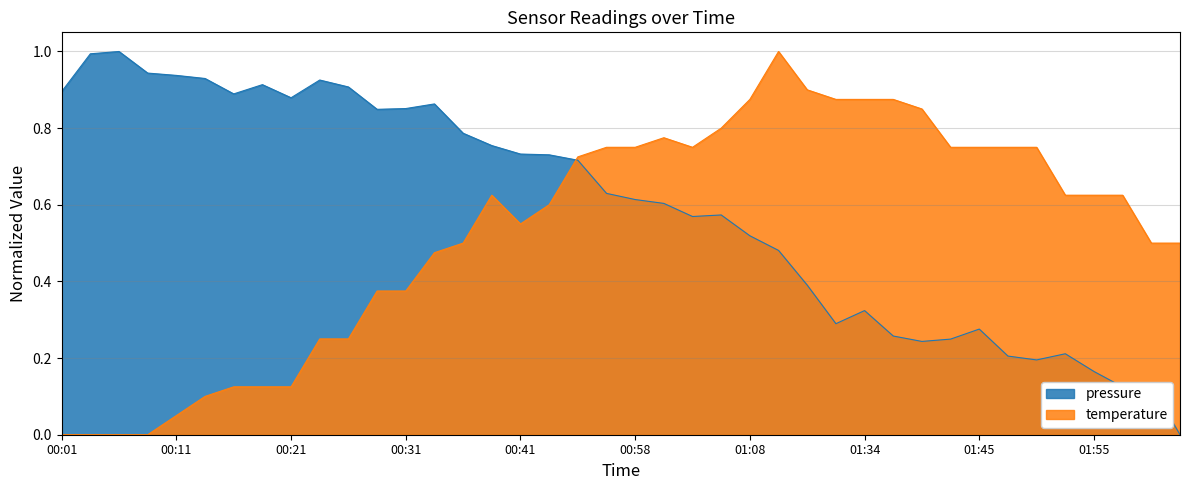

How many lines are shown in the chart?

2